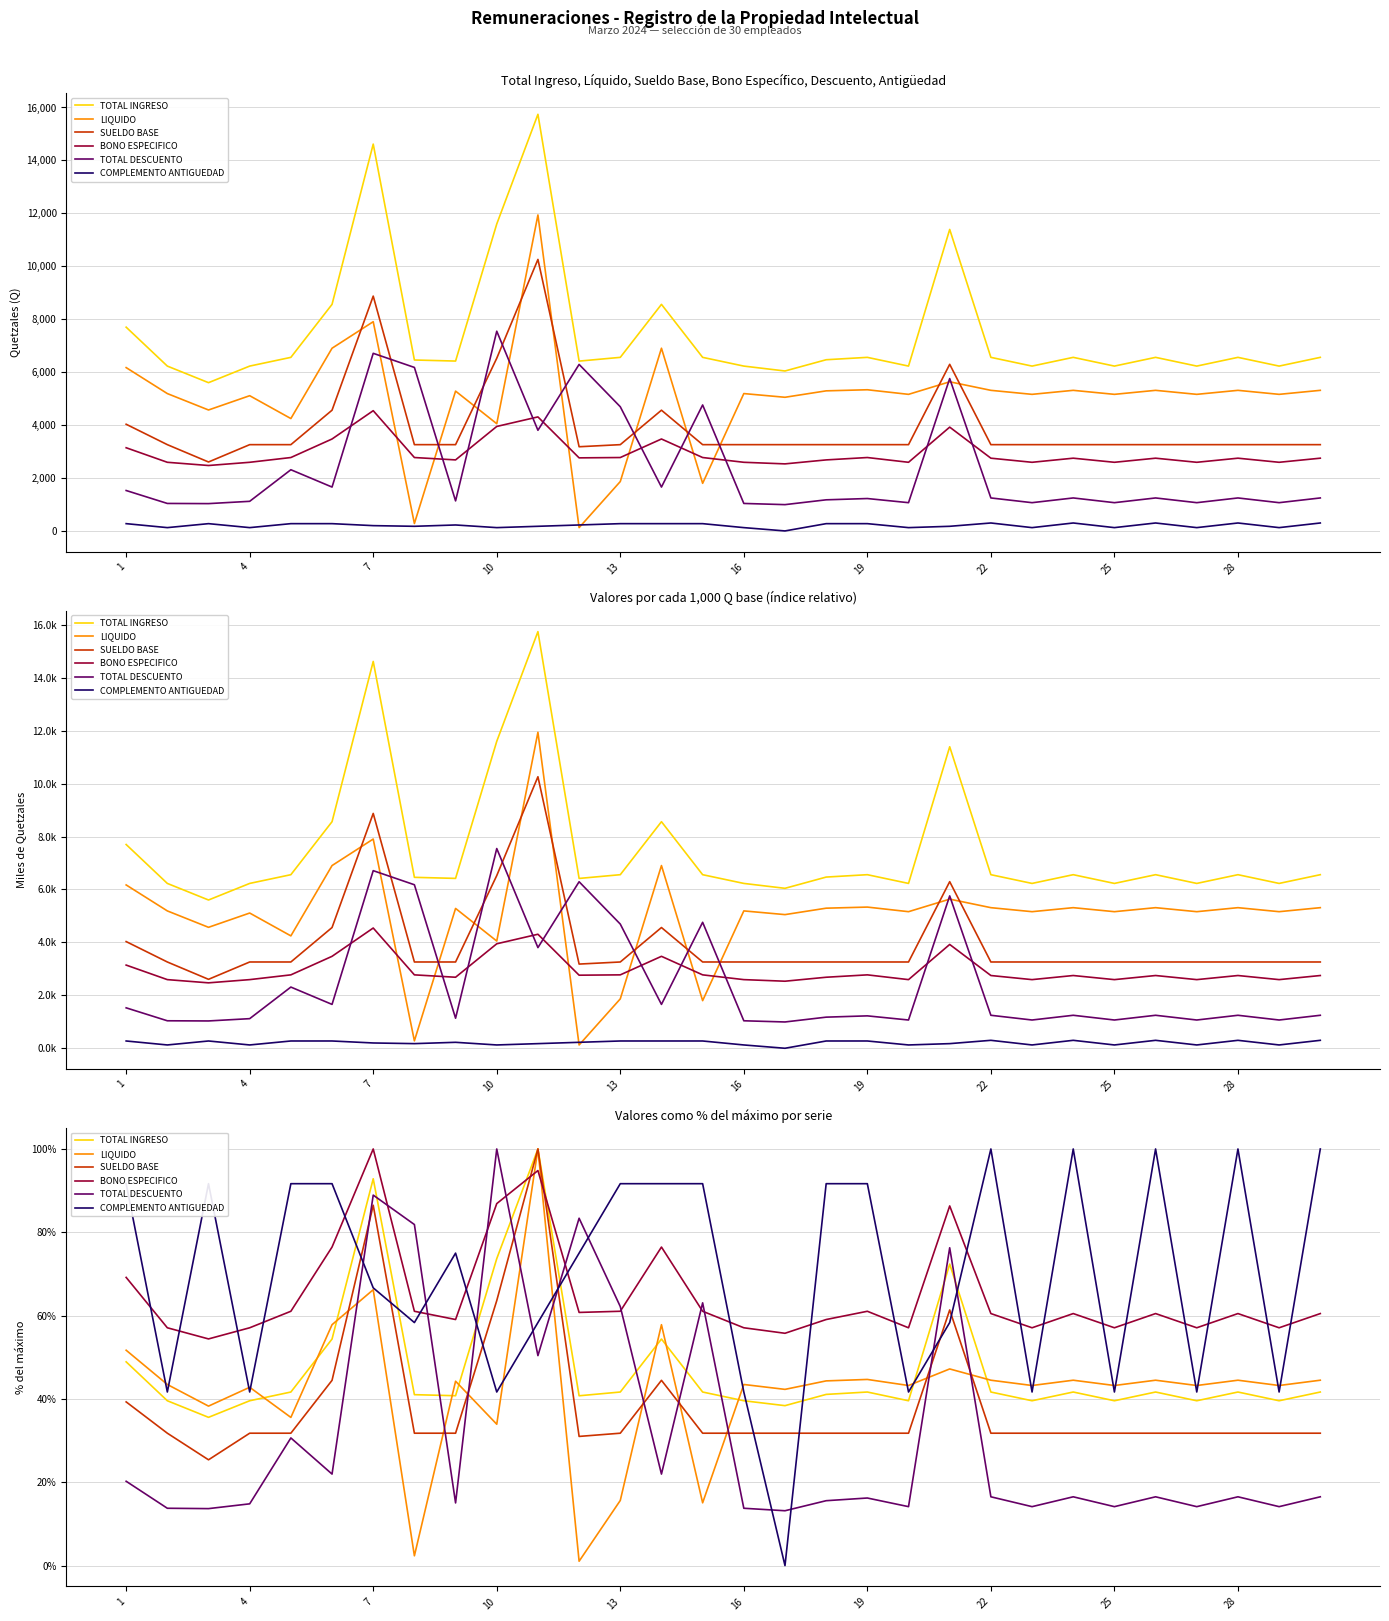

Which has a higher value, 28 or 16?

28